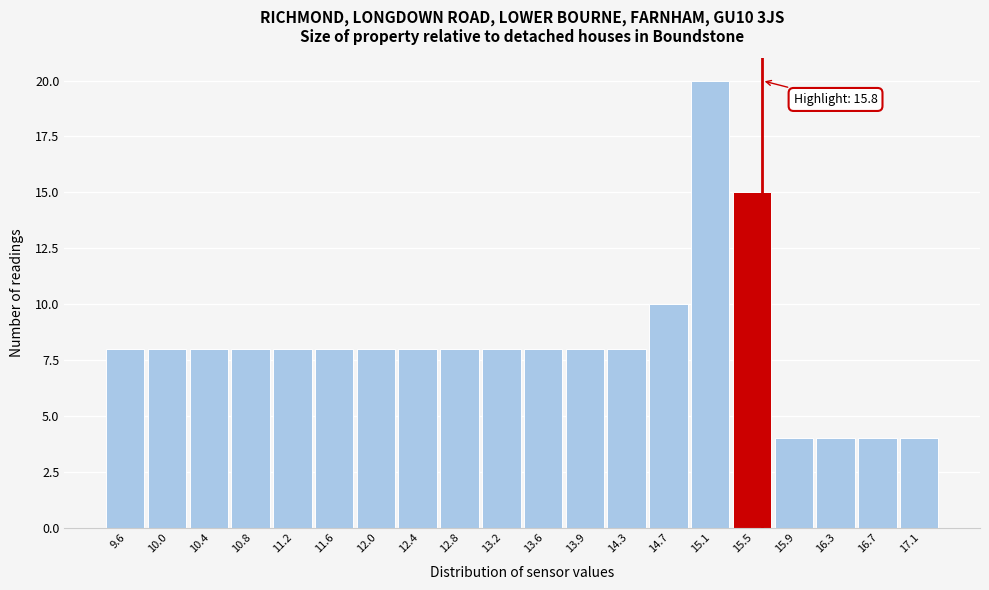

Reading left to right, extract all data points from this chart.

9.6=8	10.0=8	10.4=8	10.8=8	11.2=8	11.6=8	12.0=8	12.4=8	12.8=8	13.2=8	13.6=8	13.9=8	14.3=8	14.7=10	15.1=20	15.5=15	15.9=4	16.3=4	16.7=4	17.1=4